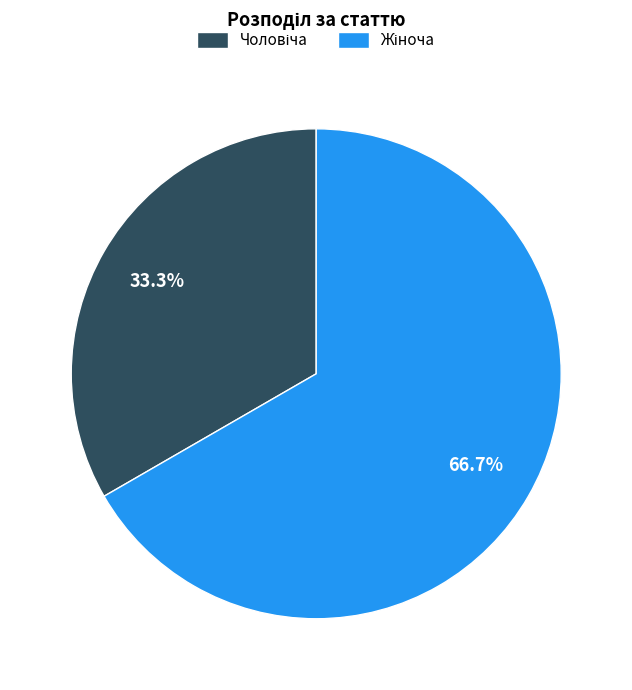

Is there a majority slice in this chart?

Yes